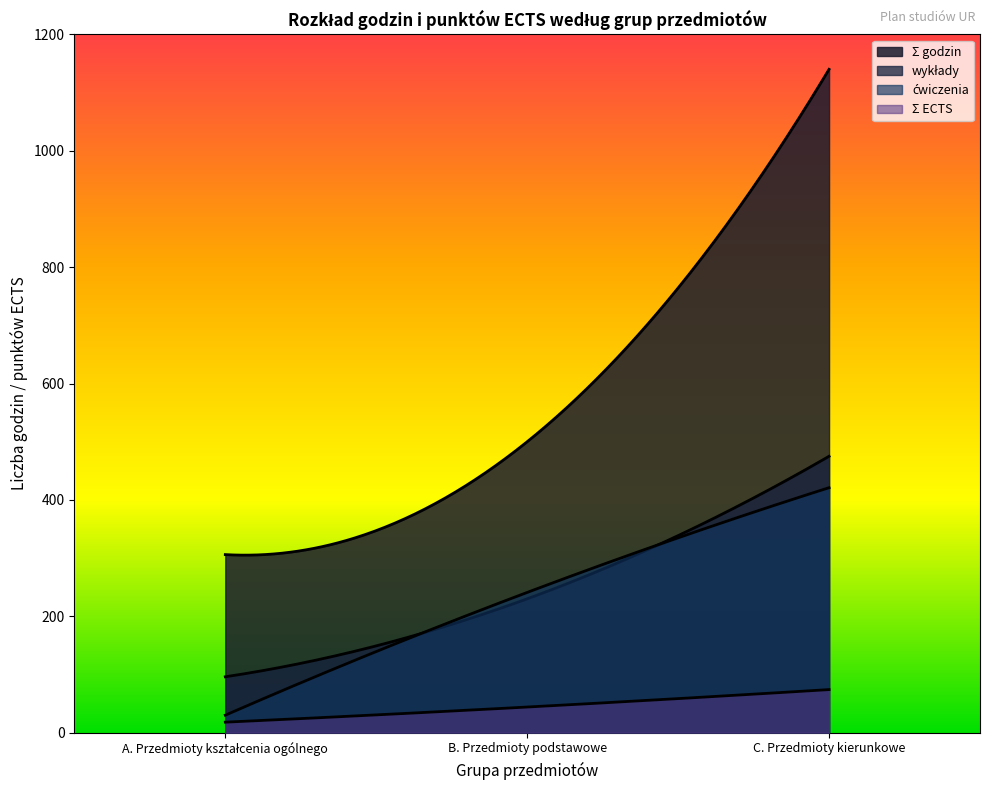

Reading left to right, list all the values displayed in this chart.

Σ godzin: A. Przedmioty kształcenia ogólnego=306	B. Przedmioty podstawowe=500	C. Przedmioty kierunkowe=1140
wykłady: A. Przedmioty kształcenia ogólnego=96	B. Przedmioty podstawowe=230	C. Przedmioty kierunkowe=475
ćwiczenia: A. Przedmioty kształcenia ogólnego=30	B. Przedmioty podstawowe=241	C. Przedmioty kierunkowe=421
Σ ECTS: A. Przedmioty kształcenia ogólnego=18	B. Przedmioty podstawowe=44	C. Przedmioty kierunkowe=74